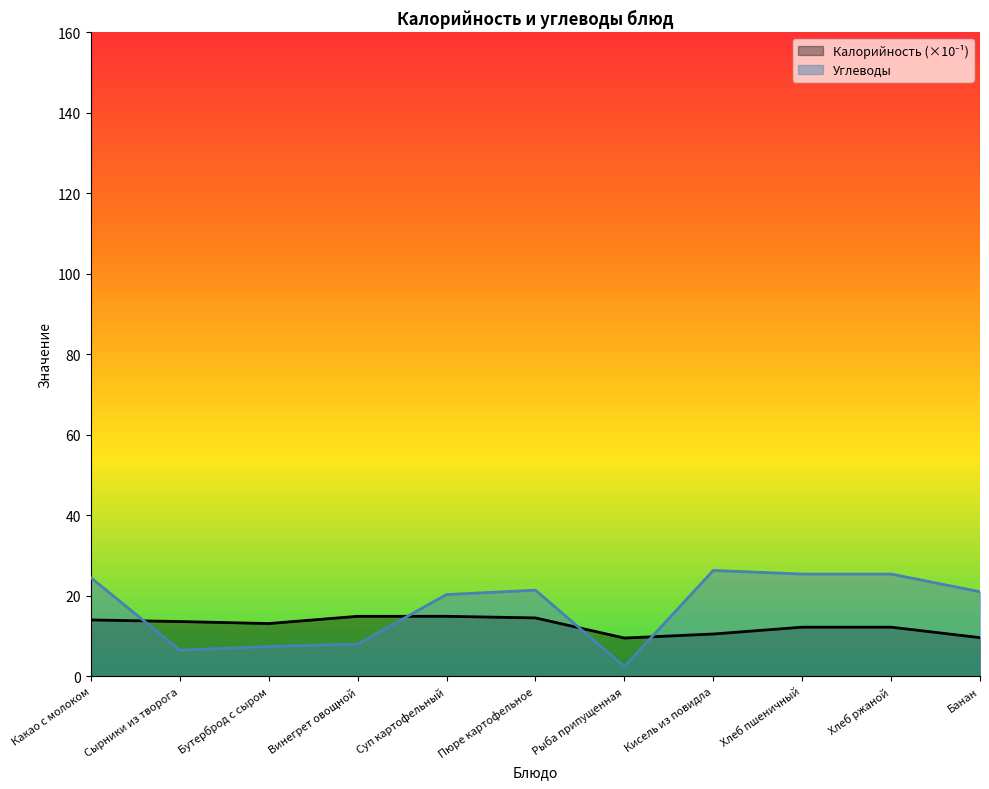

Where is the first local minimum for Углеводы?

Сырники из творога